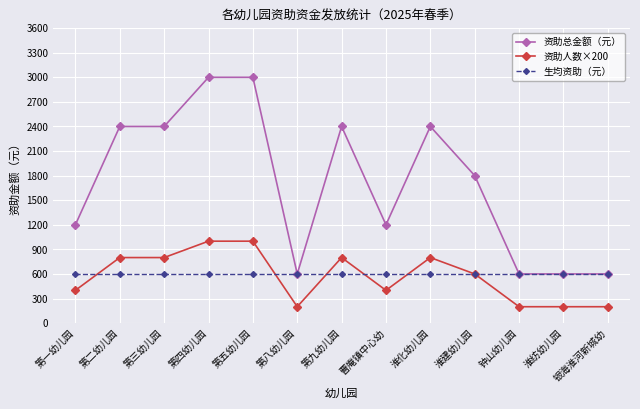

Reading left to right, what are all the values shown in this chart?

资助总金额（元）: 第一幼儿园=1200	第二幼儿园=2400	第三幼儿园=2400	第四幼儿园=3000	第五幼儿园=3000	第八幼儿园=600	第九幼儿园=2400	曹庵镇中心幼=1200	淮化幼儿园=2400	淮建幼儿园=1800	钟山幼儿园=600	淮纺幼儿园=600	银海淮河新城幼=600
资助人数×200: 第一幼儿园=400	第二幼儿园=800	第三幼儿园=800	第四幼儿园=1000	第五幼儿园=1000	第八幼儿园=200	第九幼儿园=800	曹庵镇中心幼=400	淮化幼儿园=800	淮建幼儿园=600	钟山幼儿园=200	淮纺幼儿园=200	银海淮河新城幼=200
生均资助（元）: 第一幼儿园=600	第二幼儿园=600	第三幼儿园=600	第四幼儿园=600	第五幼儿园=600	第八幼儿园=600	第九幼儿园=600	曹庵镇中心幼=600	淮化幼儿园=600	淮建幼儿园=600	钟山幼儿园=600	淮纺幼儿园=600	银海淮河新城幼=600